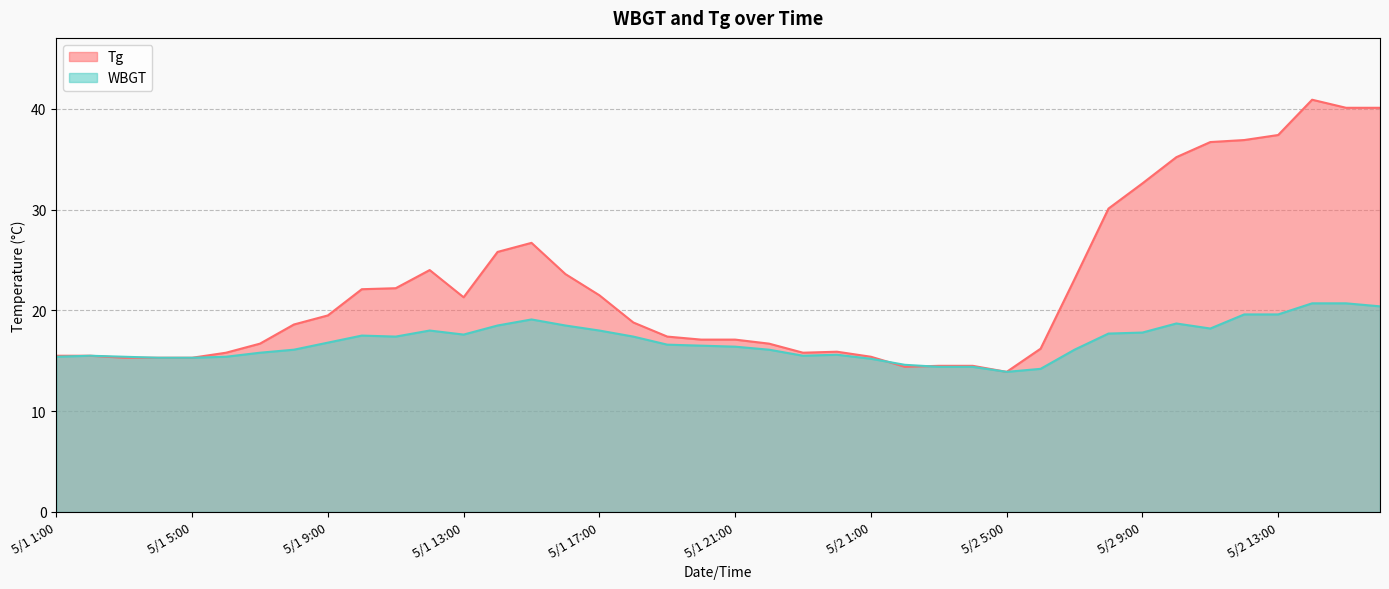

What is the greatest value displayed?

40.9